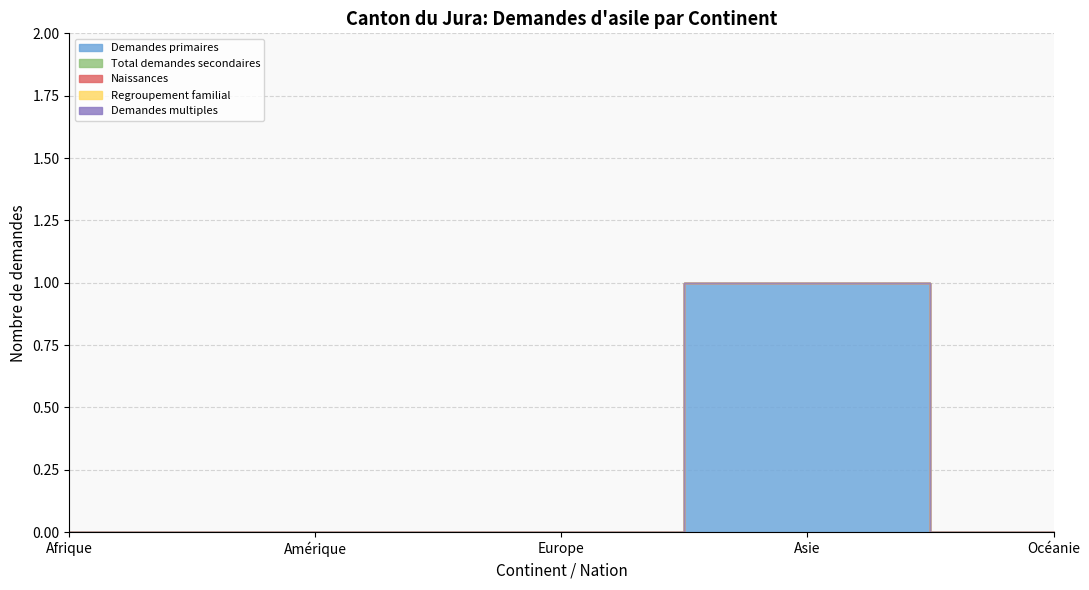

Which category has the lowest value across all series?

Afrique